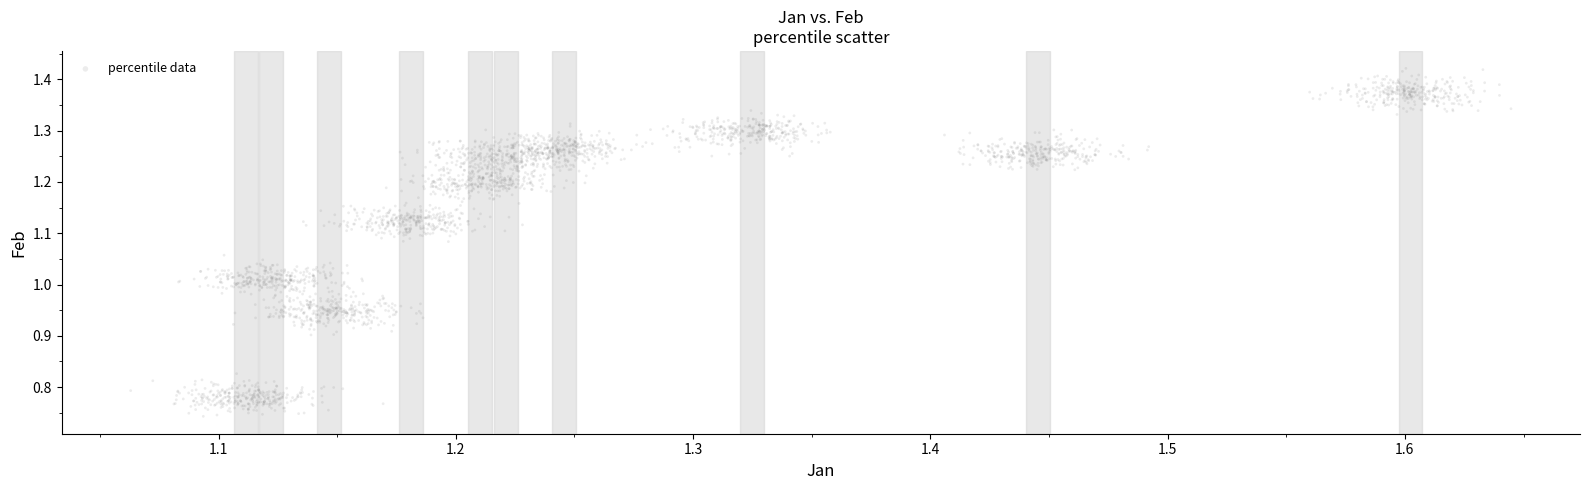

What is the range of X values (max minus min)?

0.6